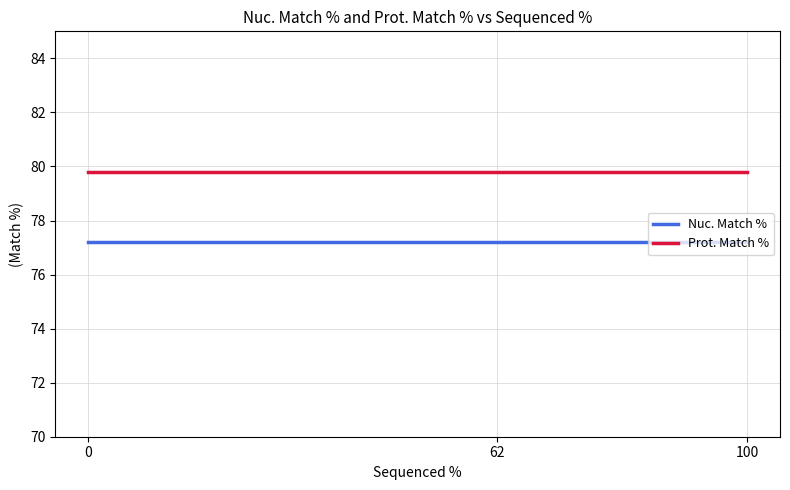

How many lines are shown in the chart?

2